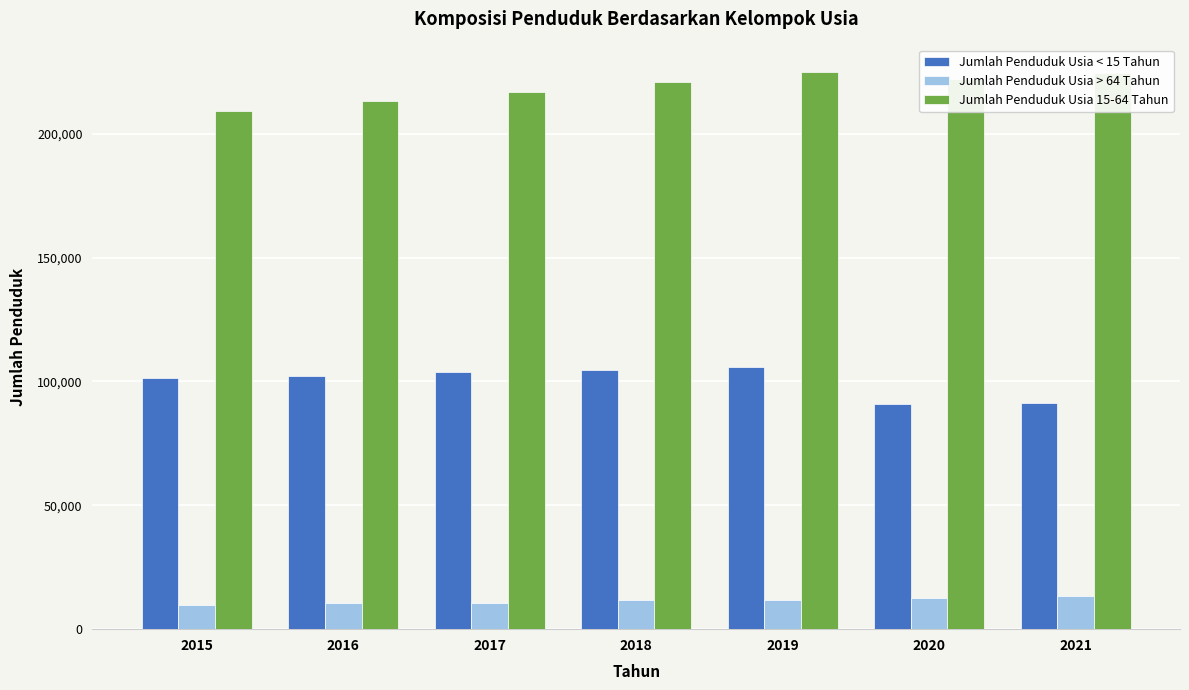

What is the maximum value for Jumlah Penduduk Usia > 64 Tahun?

13406.0